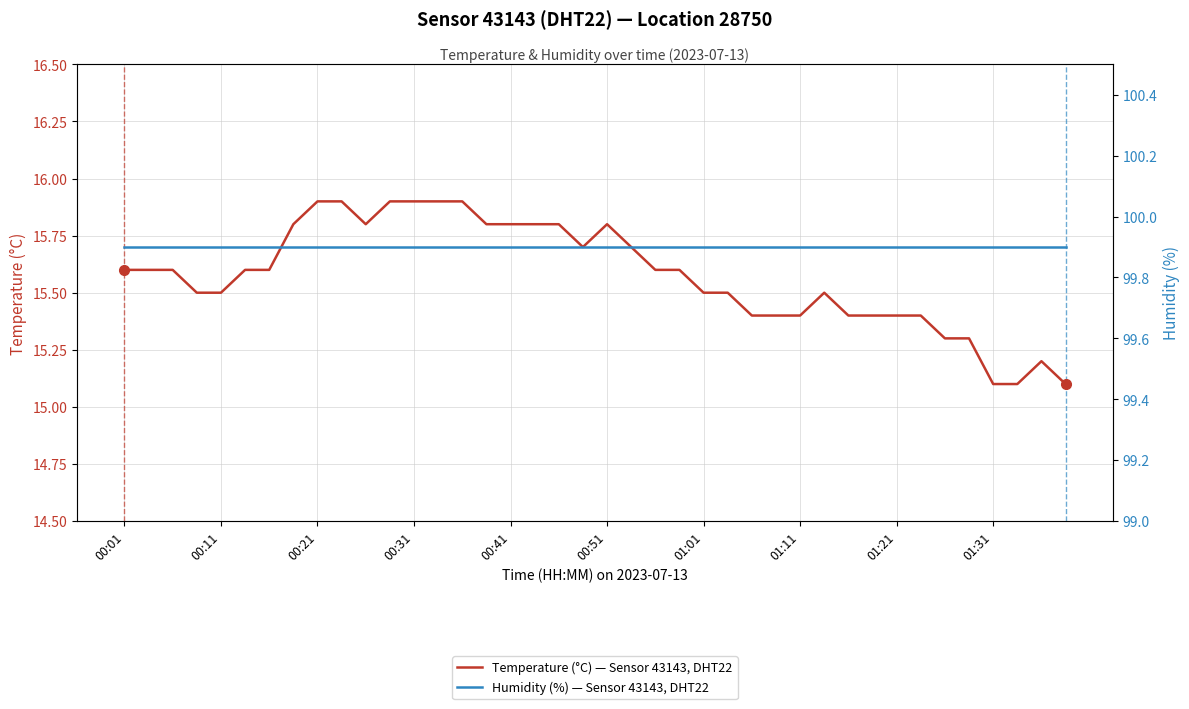

What is the value of the Humidity (%) — Sensor 43143, DHT22, Location 28750 point at the 8th from the left?

99.9